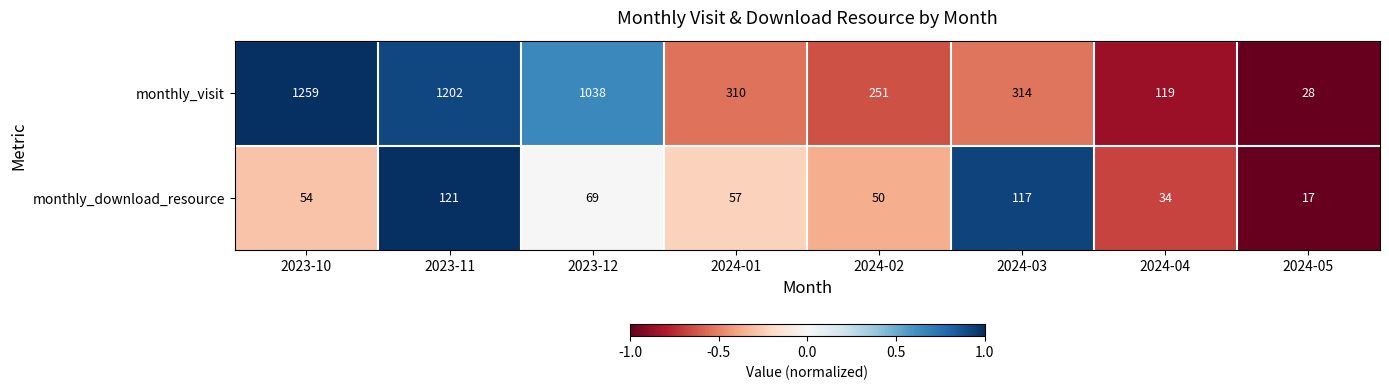

Rank the series by their maximum value, from lowest to highest.

monthly_download_resource, monthly_visit